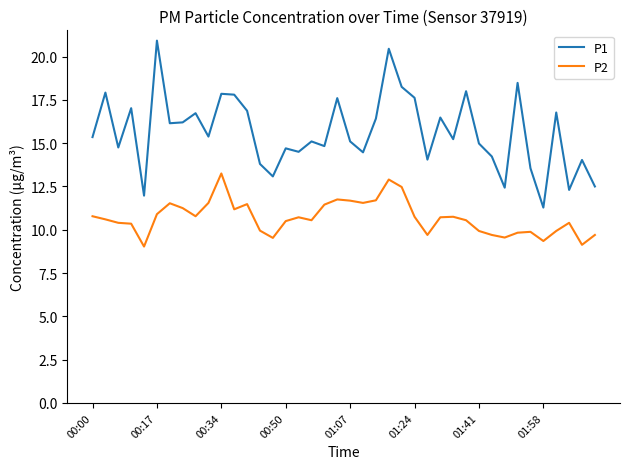

True or false: P1 and P2 cross at least once.

False